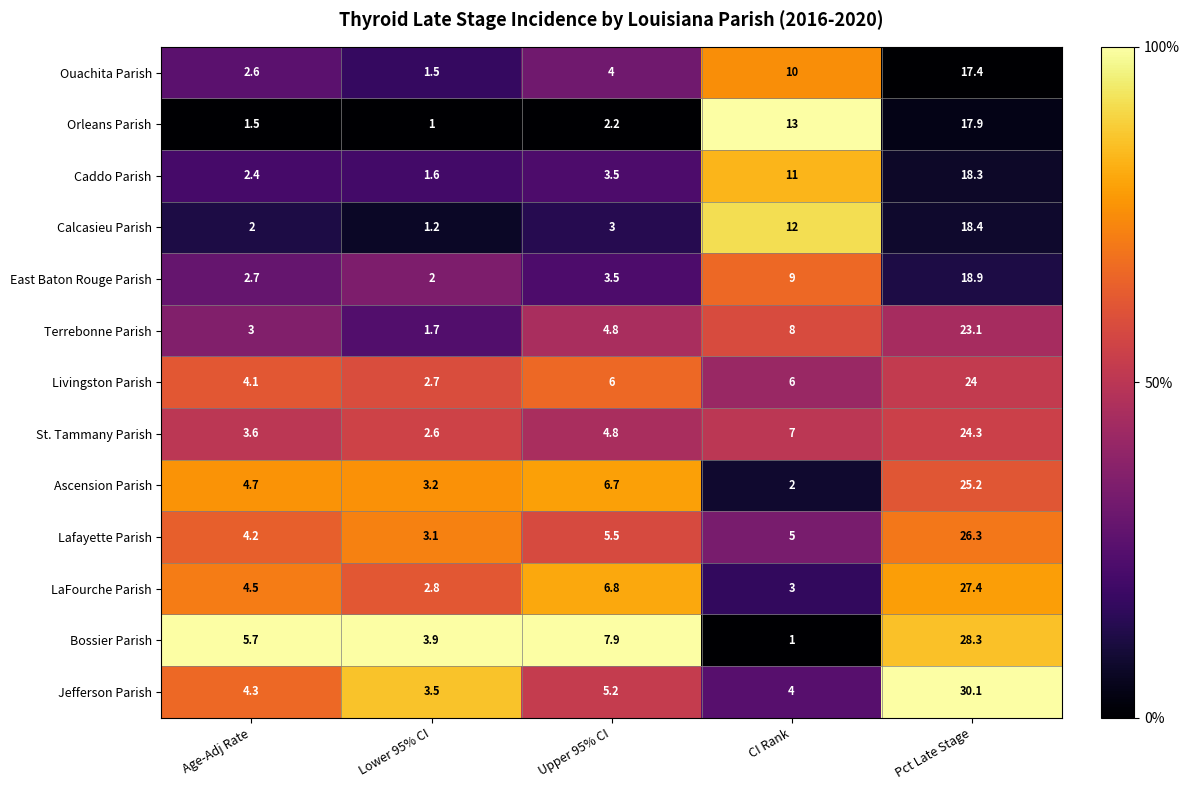

What is the total value across all series at Age-Adj Rate?

45.3